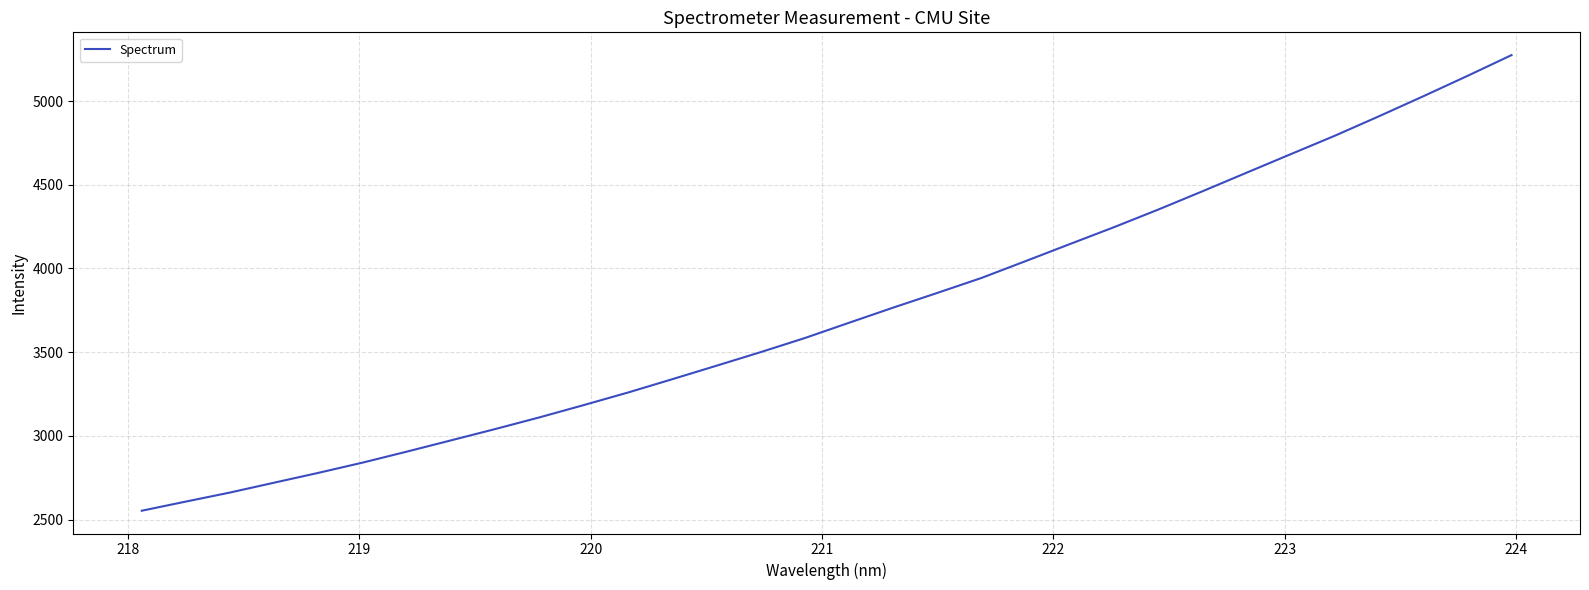

Reading left to right, list all the values displayed in this chart.

2552.6	2607.4	2661.5	2720.5	2779.2	2840.4	2906.1	2973.5	3041.1	3110.8	3184.1	3259.1	3338.5	3419.0	3500.2	3584.4	3675.7	3766.1	3854.1	3943.6	4044.3	4145.9	4246.8	4351.9	4460.9	4572.0	4682.7	4793.0	4909.3	5028.3	5149.8	5274.2